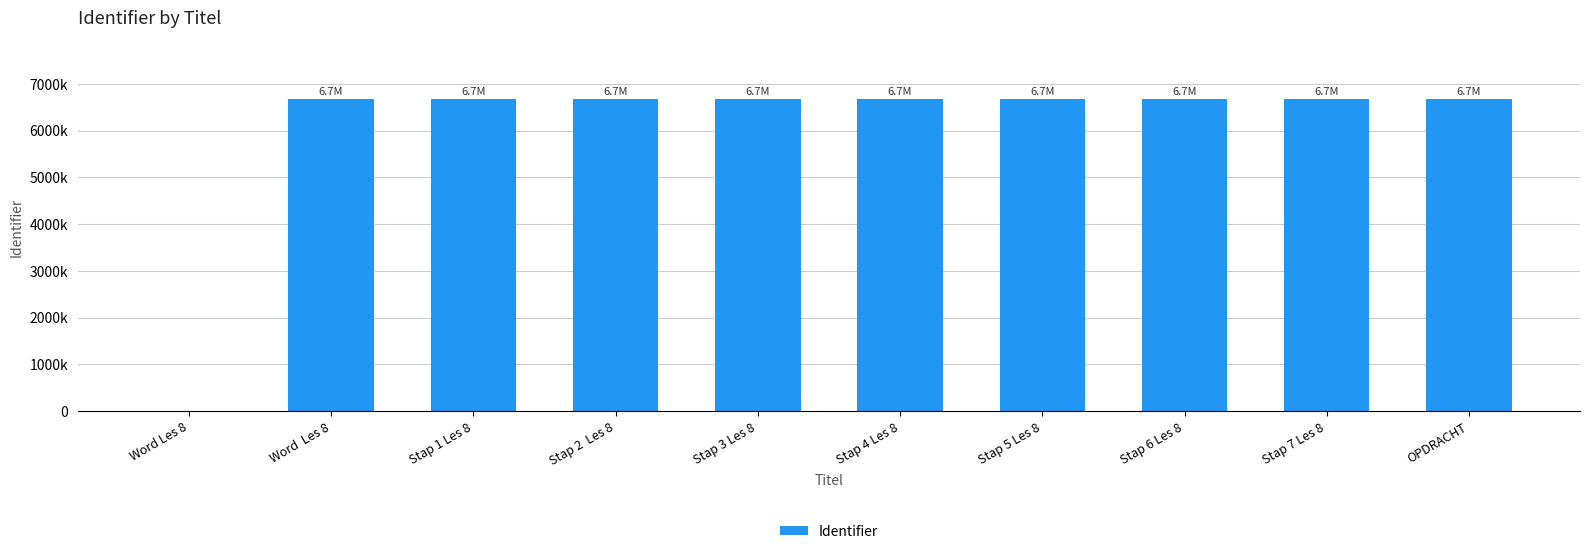

Are the bars horizontal?

No